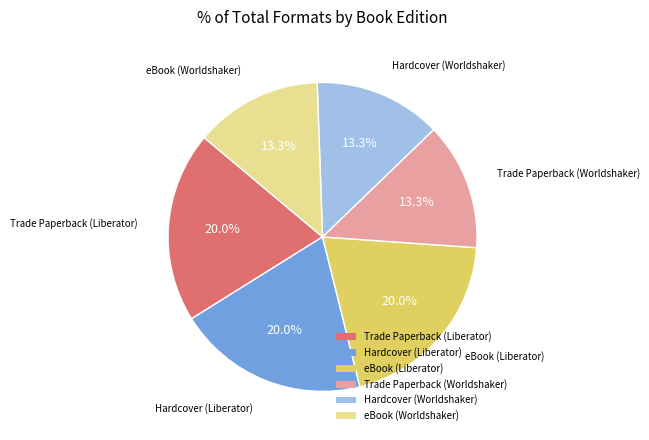

True or false: eBook (Worldshaker) accounts for 13% of the total.

True